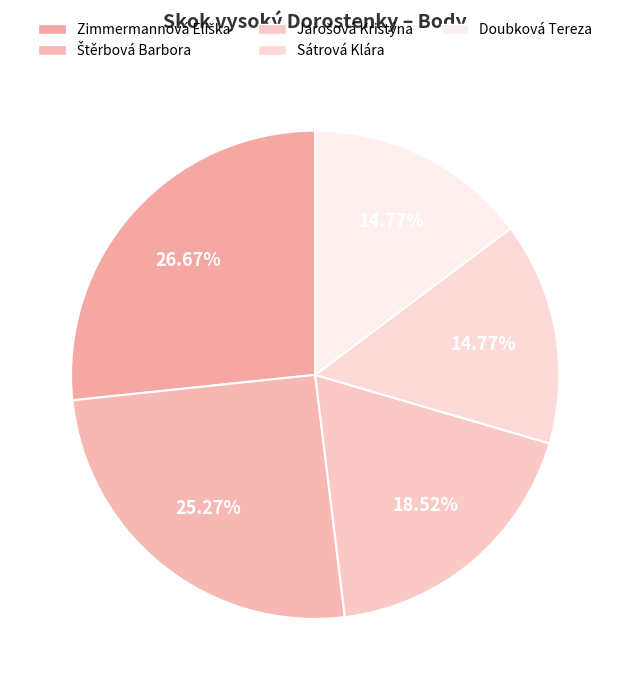

Count the number of slices in the pie.

5